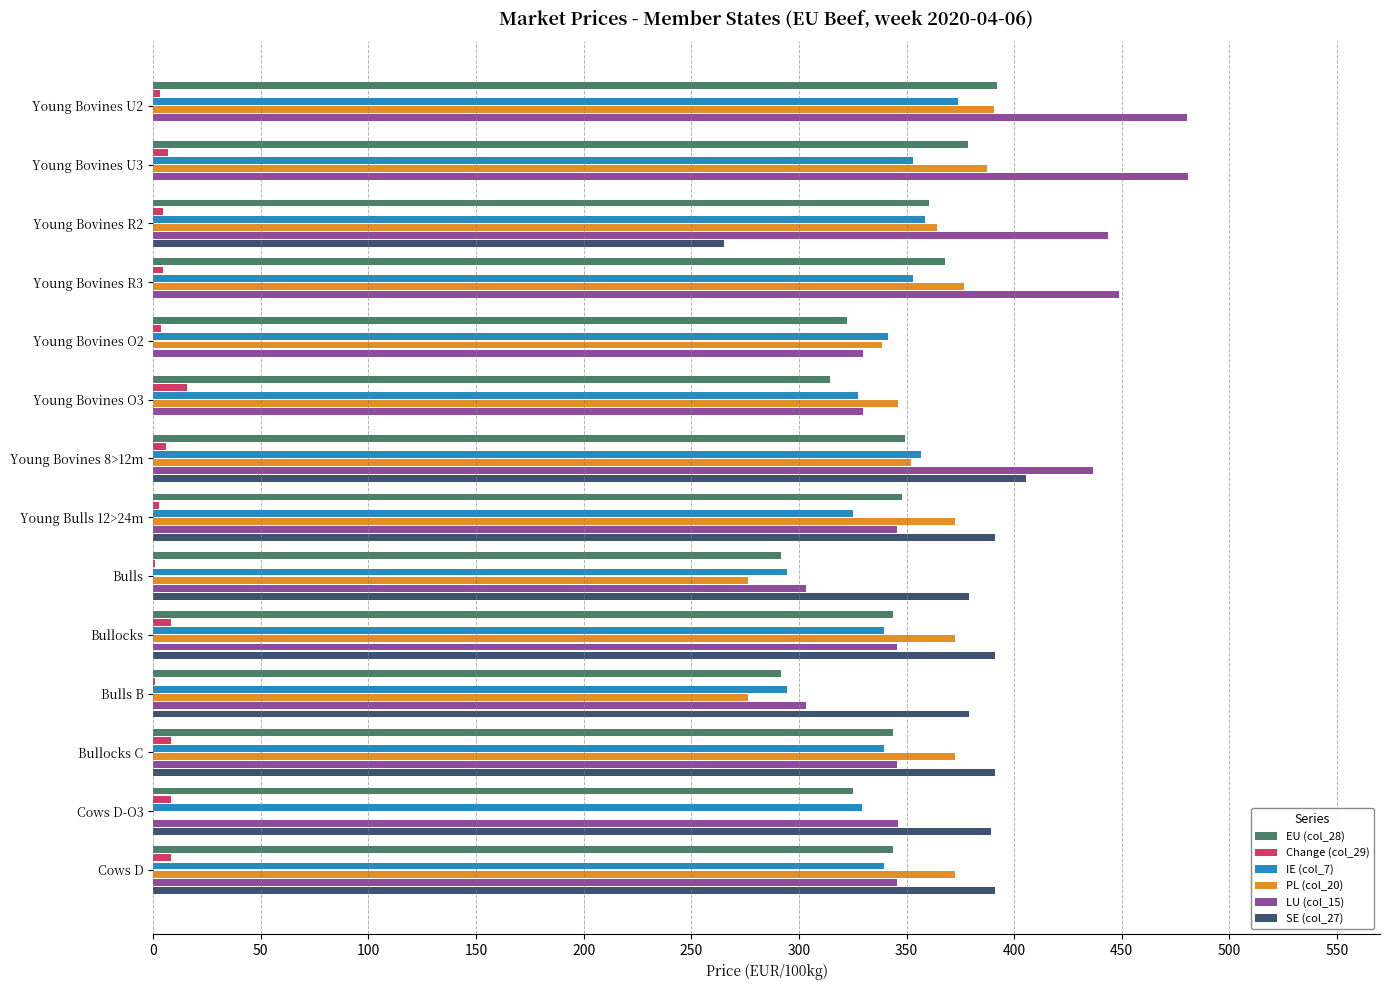

What is the sum of all LU (col_15) values?

5283.6